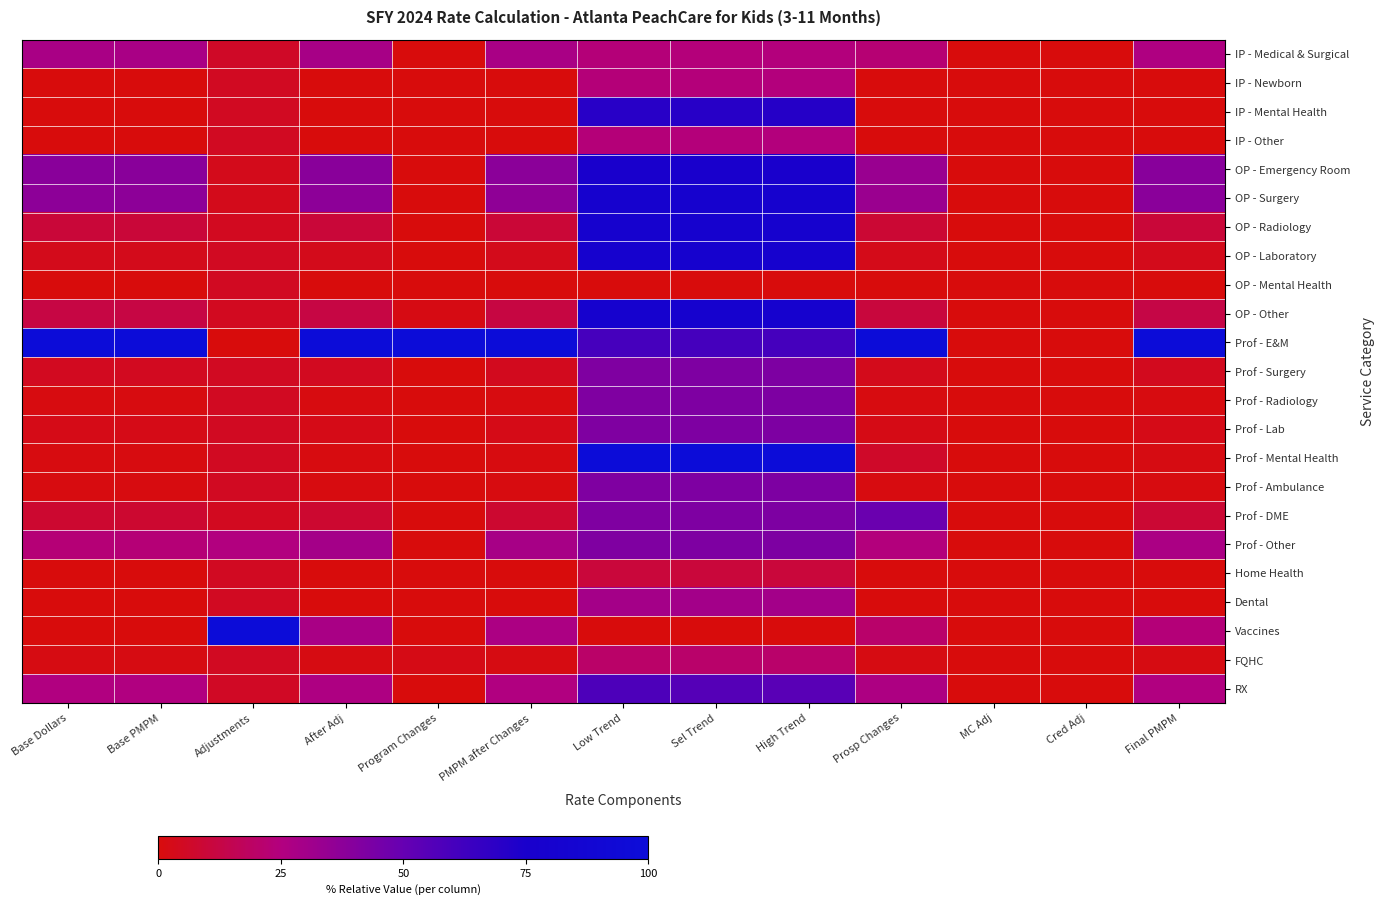

Reading left to right, list all the values displayed in this chart.

IP - Medical & Surgical: Base Dollars=0.3	Base PMPM=0.3	Adjustments=0.1	After Adj=0.3	Program Changes=0.0	PMPM after Changes=0.3	Low Trend=0.2	Sel Trend=0.2	High Trend=0.2	Prosp Changes=0.2	MC Adj=0.0	Cred Adj=0.0	Final PMPM=0.3
IP - Newborn: Base Dollars=0.0	Base PMPM=0.0	Adjustments=0.0	After Adj=0.0	Program Changes=0.0	PMPM after Changes=0.0	Low Trend=0.2	Sel Trend=0.2	High Trend=0.2	Prosp Changes=0.0	MC Adj=0.0	Cred Adj=0.0	Final PMPM=0.0
IP - Mental Health: Base Dollars=0.0	Base PMPM=0.0	Adjustments=0.0	After Adj=0.0	Program Changes=0.0	PMPM after Changes=0.0	Low Trend=0.7	Sel Trend=0.7	High Trend=0.7	Prosp Changes=0.0	MC Adj=0.0	Cred Adj=0.0	Final PMPM=0.0
IP - Other: Base Dollars=0.0	Base PMPM=0.0	Adjustments=0.0	After Adj=0.0	Program Changes=0.0	PMPM after Changes=0.0	Low Trend=0.2	Sel Trend=0.2	High Trend=0.2	Prosp Changes=0.0	MC Adj=0.0	Cred Adj=0.0	Final PMPM=0.0
OP - Emergency Room: Base Dollars=0.4	Base PMPM=0.4	Adjustments=0.0	After Adj=0.4	Program Changes=0.0	PMPM after Changes=0.4	Low Trend=0.8	Sel Trend=0.8	High Trend=0.8	Prosp Changes=0.3	MC Adj=0.0	Cred Adj=0.0	Final PMPM=0.4
OP - Surgery: Base Dollars=0.4	Base PMPM=0.4	Adjustments=0.0	After Adj=0.4	Program Changes=0.0	PMPM after Changes=0.4	Low Trend=0.8	Sel Trend=0.8	High Trend=0.8	Prosp Changes=0.3	MC Adj=0.0	Cred Adj=0.0	Final PMPM=0.4
OP - Radiology: Base Dollars=0.1	Base PMPM=0.1	Adjustments=0.0	After Adj=0.1	Program Changes=0.0	PMPM after Changes=0.1	Low Trend=0.8	Sel Trend=0.8	High Trend=0.8	Prosp Changes=0.1	MC Adj=0.0	Cred Adj=0.0	Final PMPM=0.1
OP - Laboratory: Base Dollars=0.0	Base PMPM=0.0	Adjustments=0.0	After Adj=0.0	Program Changes=0.0	PMPM after Changes=0.0	Low Trend=0.8	Sel Trend=0.8	High Trend=0.8	Prosp Changes=0.0	MC Adj=0.0	Cred Adj=0.0	Final PMPM=0.0
OP - Mental Health: Base Dollars=0.0	Base PMPM=0.0	Adjustments=0.0	After Adj=0.0	Program Changes=0.0	PMPM after Changes=0.0	Low Trend=0.0	Sel Trend=0.0	High Trend=0.0	Prosp Changes=0.0	MC Adj=0.0	Cred Adj=0.0	Final PMPM=0.0
OP - Other: Base Dollars=0.1	Base PMPM=0.1	Adjustments=0.0	After Adj=0.1	Program Changes=0.0	PMPM after Changes=0.1	Low Trend=0.8	Sel Trend=0.8	High Trend=0.8	Prosp Changes=0.1	MC Adj=0.0	Cred Adj=0.0	Final PMPM=0.1
Prof - E&M: Base Dollars=1.0	Base PMPM=1.0	Adjustments=0.0	After Adj=1.0	Program Changes=1.0	PMPM after Changes=1.0	Low Trend=0.6	Sel Trend=0.6	High Trend=0.6	Prosp Changes=1.0	MC Adj=0.0	Cred Adj=0.0	Final PMPM=1.0
Prof - Surgery: Base Dollars=0.0	Base PMPM=0.0	Adjustments=0.0	After Adj=0.0	Program Changes=0.0	PMPM after Changes=0.0	Low Trend=0.4	Sel Trend=0.4	High Trend=0.4	Prosp Changes=0.0	MC Adj=0.0	Cred Adj=0.0	Final PMPM=0.0
Prof - Radiology: Base Dollars=0.0	Base PMPM=0.0	Adjustments=0.0	After Adj=0.0	Program Changes=0.0	PMPM after Changes=0.0	Low Trend=0.4	Sel Trend=0.4	High Trend=0.4	Prosp Changes=0.0	MC Adj=0.0	Cred Adj=0.0	Final PMPM=0.0
Prof - Lab: Base Dollars=0.0	Base PMPM=0.0	Adjustments=0.0	After Adj=0.0	Program Changes=0.0	PMPM after Changes=0.0	Low Trend=0.4	Sel Trend=0.4	High Trend=0.4	Prosp Changes=0.0	MC Adj=0.0	Cred Adj=0.0	Final PMPM=0.0
Prof - Mental Health: Base Dollars=0.0	Base PMPM=0.0	Adjustments=0.0	After Adj=0.0	Program Changes=0.0	PMPM after Changes=0.0	Low Trend=1.0	Sel Trend=1.0	High Trend=1.0	Prosp Changes=0.1	MC Adj=0.0	Cred Adj=0.0	Final PMPM=0.0
Prof - Ambulance: Base Dollars=0.0	Base PMPM=0.0	Adjustments=0.0	After Adj=0.0	Program Changes=0.0	PMPM after Changes=0.0	Low Trend=0.4	Sel Trend=0.4	High Trend=0.4	Prosp Changes=0.0	MC Adj=0.0	Cred Adj=0.0	Final PMPM=0.0
Prof - DME: Base Dollars=0.1	Base PMPM=0.1	Adjustments=0.0	After Adj=0.1	Program Changes=0.0	PMPM after Changes=0.1	Low Trend=0.4	Sel Trend=0.4	High Trend=0.4	Prosp Changes=0.5	MC Adj=0.0	Cred Adj=0.0	Final PMPM=0.1
Prof - Other: Base Dollars=0.2	Base PMPM=0.2	Adjustments=0.3	After Adj=0.3	Program Changes=0.0	PMPM after Changes=0.3	Low Trend=0.4	Sel Trend=0.4	High Trend=0.4	Prosp Changes=0.2	MC Adj=0.0	Cred Adj=0.0	Final PMPM=0.3
Home Health: Base Dollars=0.0	Base PMPM=0.0	Adjustments=0.0	After Adj=0.0	Program Changes=0.0	PMPM after Changes=0.0	Low Trend=0.1	Sel Trend=0.1	High Trend=0.1	Prosp Changes=0.0	MC Adj=0.0	Cred Adj=0.0	Final PMPM=0.0
Dental: Base Dollars=0.0	Base PMPM=0.0	Adjustments=0.0	After Adj=0.0	Program Changes=0.0	PMPM after Changes=0.0	Low Trend=0.3	Sel Trend=0.3	High Trend=0.3	Prosp Changes=0.0	MC Adj=0.0	Cred Adj=0.0	Final PMPM=0.0
Vaccines: Base Dollars=0.0	Base PMPM=0.0	Adjustments=1.0	After Adj=0.3	Program Changes=0.0	PMPM after Changes=0.3	Low Trend=0.0	Sel Trend=0.0	High Trend=0.0	Prosp Changes=0.2	MC Adj=0.0	Cred Adj=0.0	Final PMPM=0.2
FQHC: Base Dollars=0.0	Base PMPM=0.0	Adjustments=0.0	After Adj=0.0	Program Changes=0.0	PMPM after Changes=0.0	Low Trend=0.2	Sel Trend=0.2	High Trend=0.2	Prosp Changes=0.0	MC Adj=0.0	Cred Adj=0.0	Final PMPM=0.0
RX: Base Dollars=0.3	Base PMPM=0.3	Adjustments=0.1	After Adj=0.3	Program Changes=0.0	PMPM after Changes=0.3	Low Trend=0.6	Sel Trend=0.6	High Trend=0.5	Prosp Changes=0.3	MC Adj=0.0	Cred Adj=0.0	Final PMPM=0.3